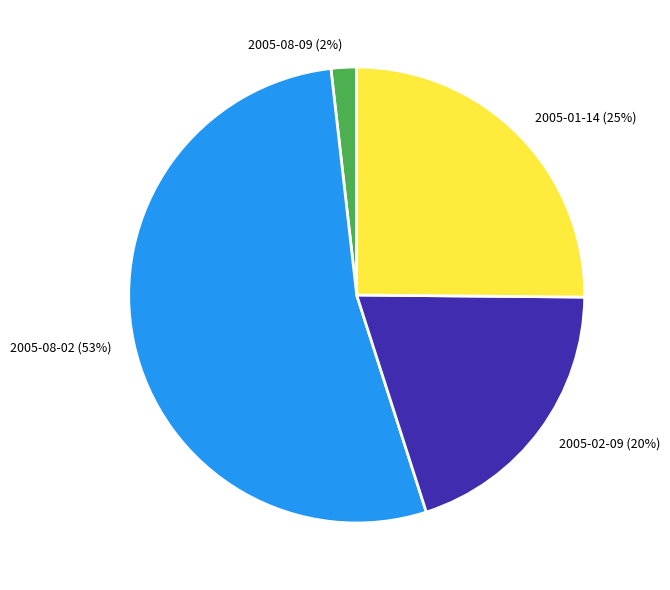

What is the majority slice?

2005-08-02